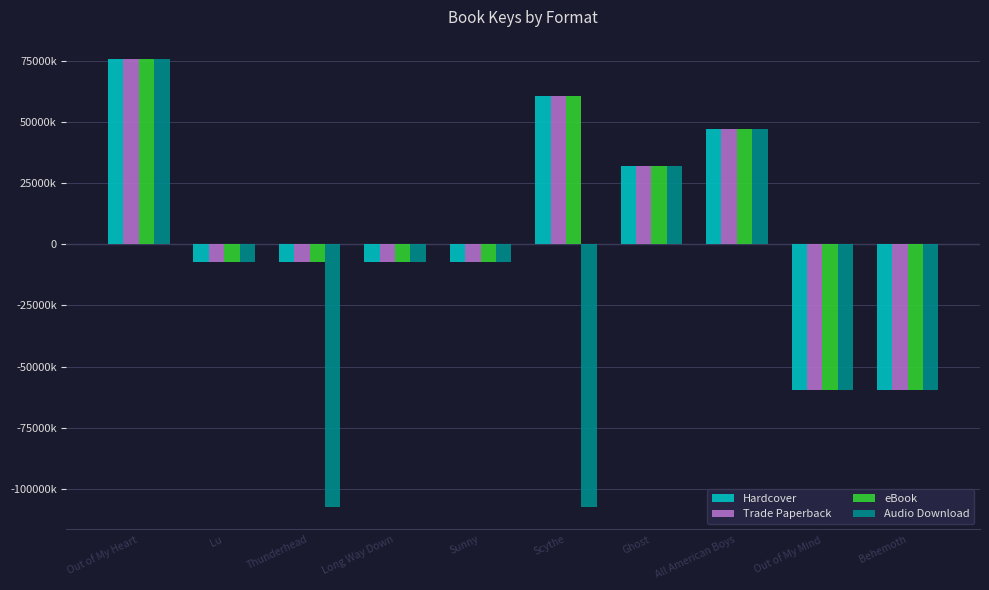

Does the chart contain any negative values?

Yes